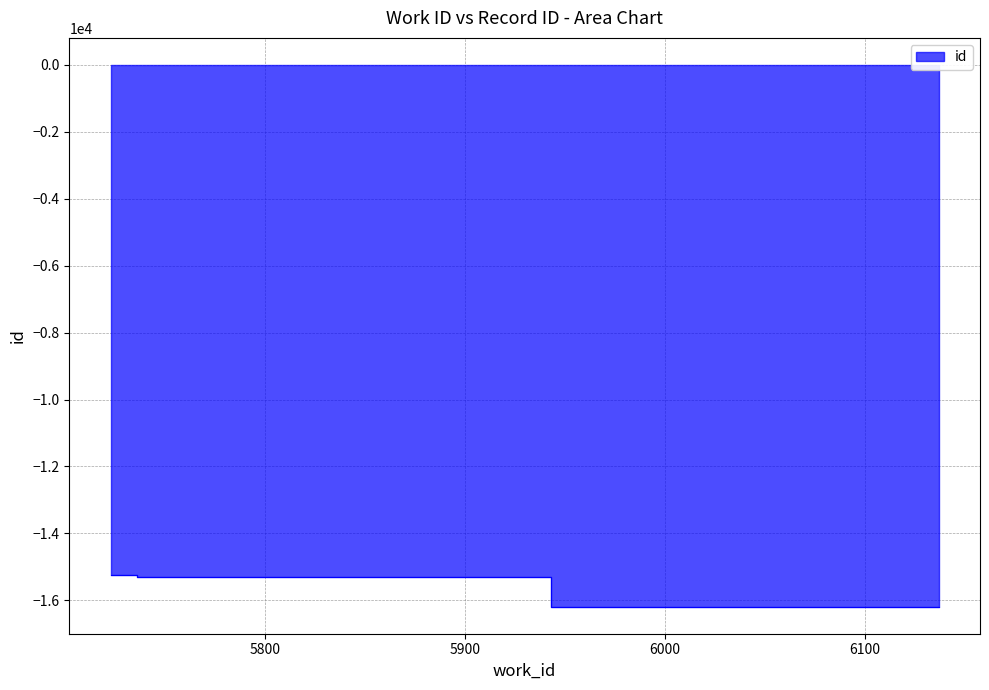

The value at 5749 is -5392. True or false?

False